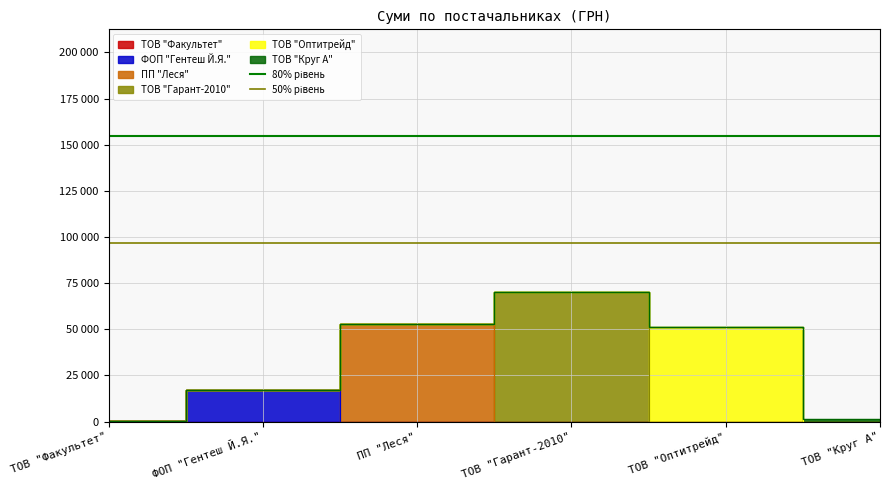

The value of 50% рівень at ТОВ "Факультет" is 96603.3. True or false?

True